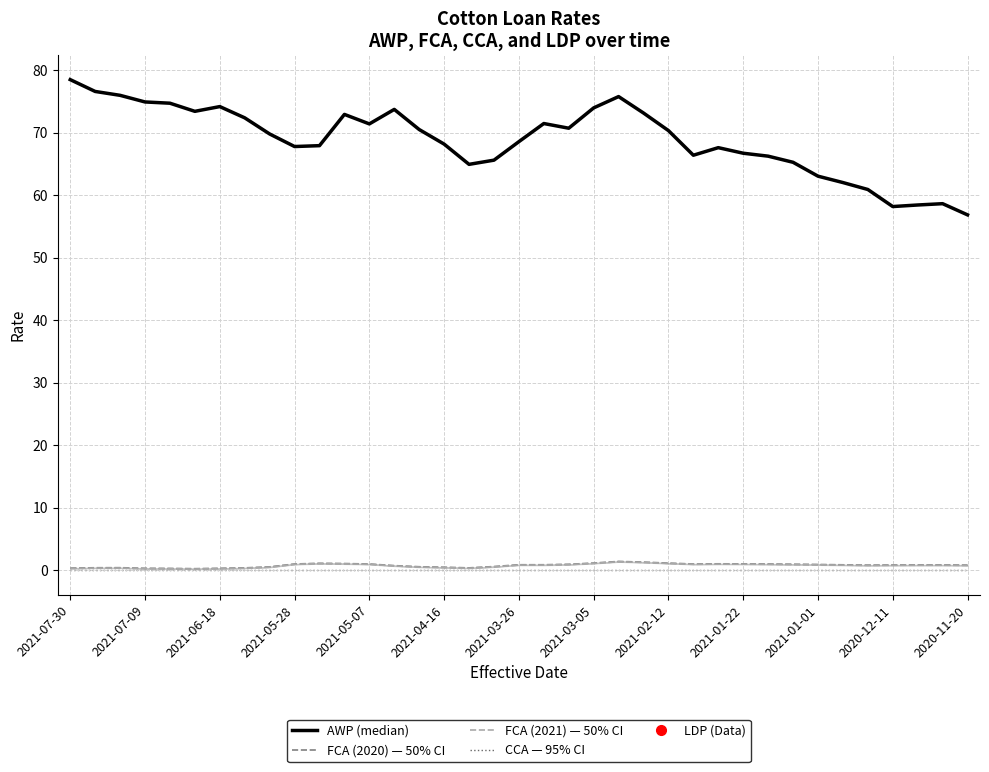

At which category does the chart reach its peak across all series?

2021-07-30